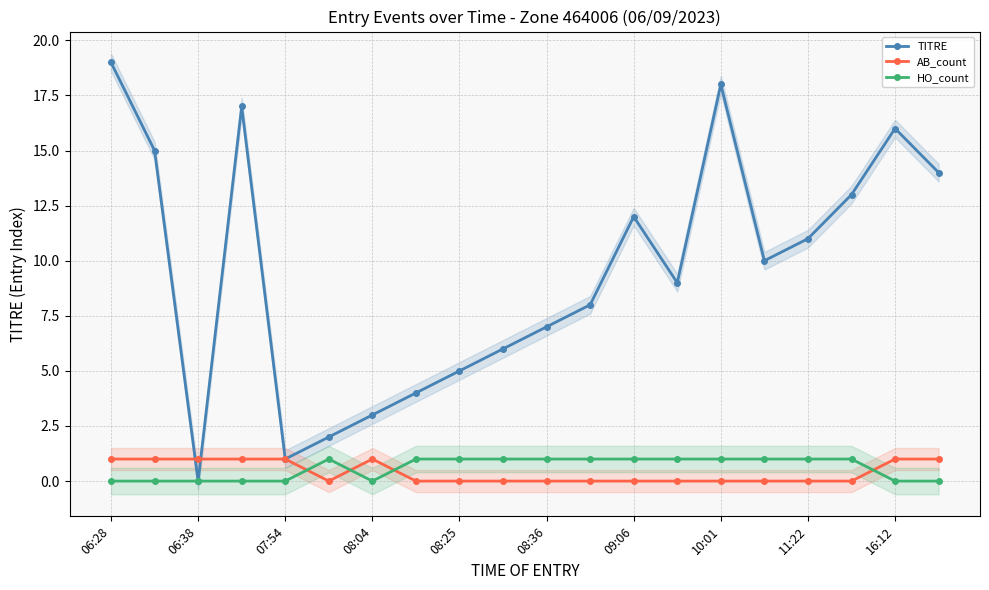

Which series has the largest total across all categories?

TITRE